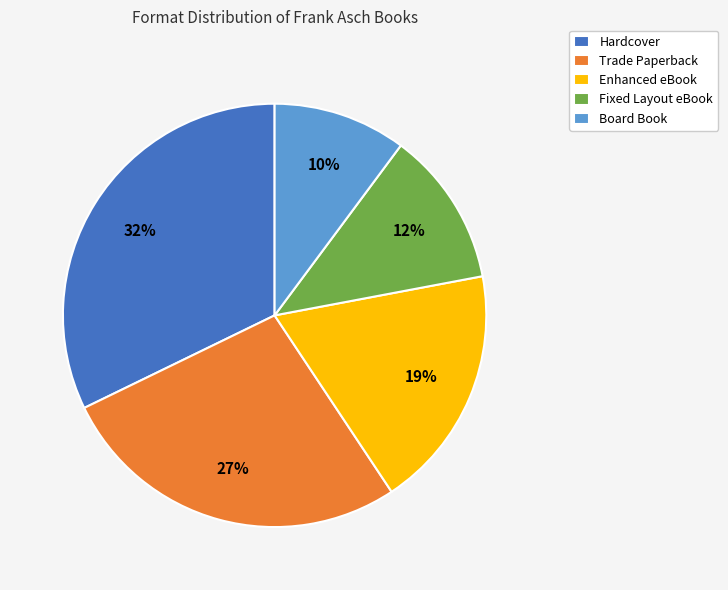

Does any single category account for the majority?

No